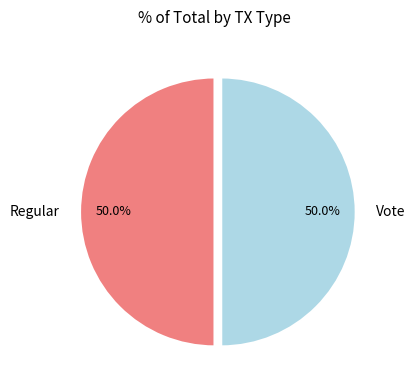

How much of the chart is everything except Regular?

50.0%